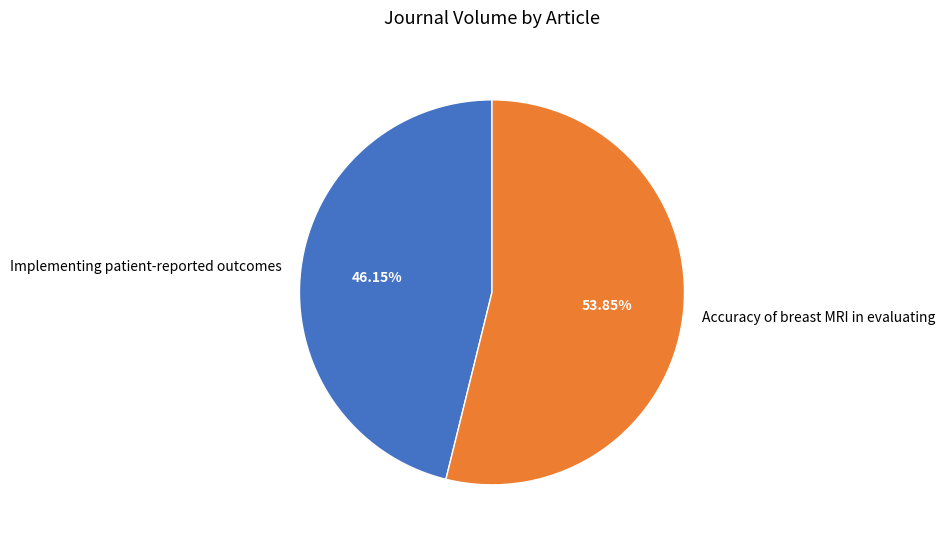

Combined, what portion of the pie is Accuracy of breast MRI in evaluating and Implementing patient-reported outcomes?

100.0%